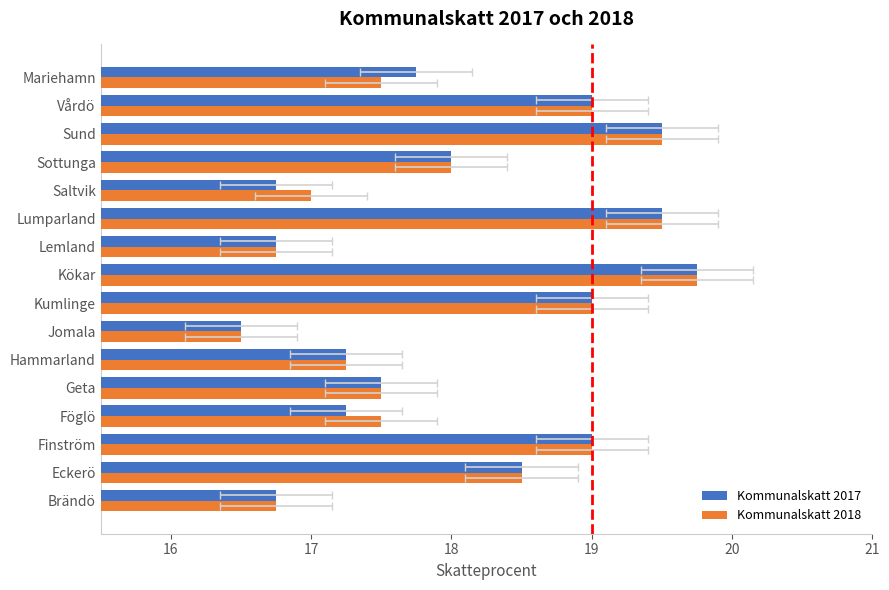

Are the bars grouped side by side (vs. stacked)?

Yes